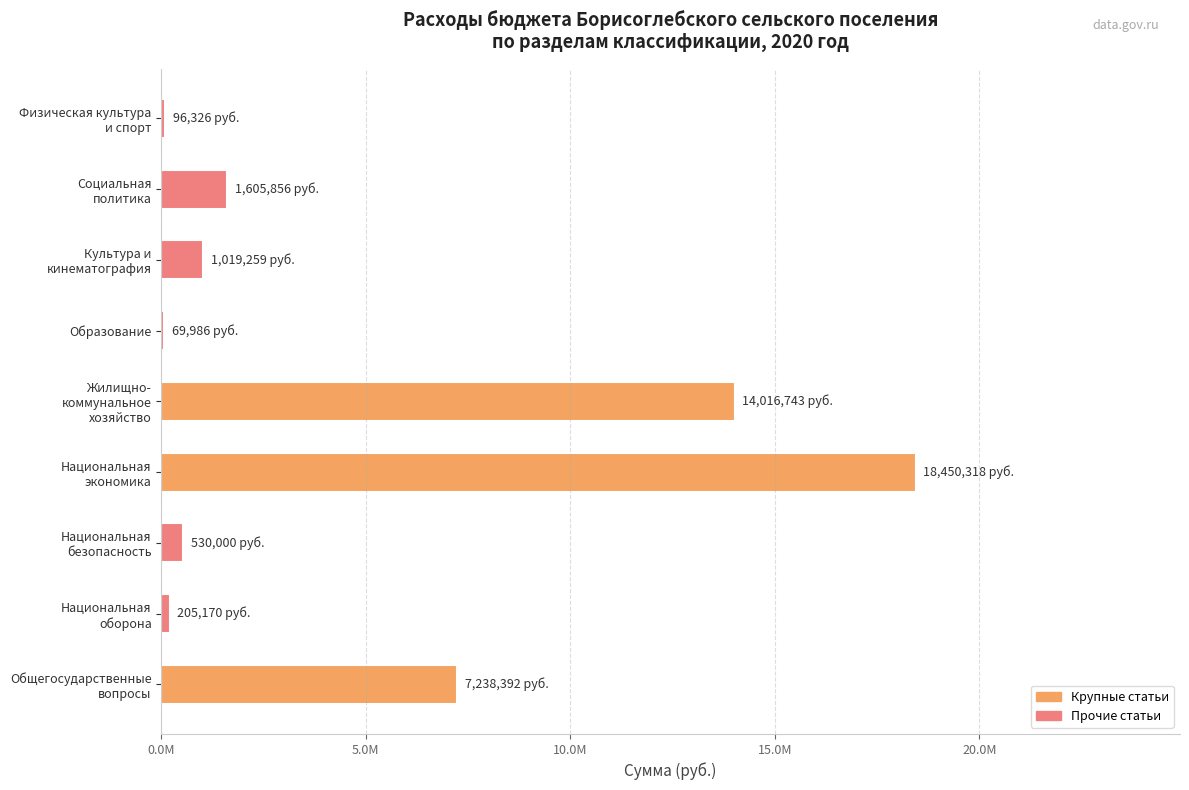

Which category has the highest value across all series?

Национальная
экономика